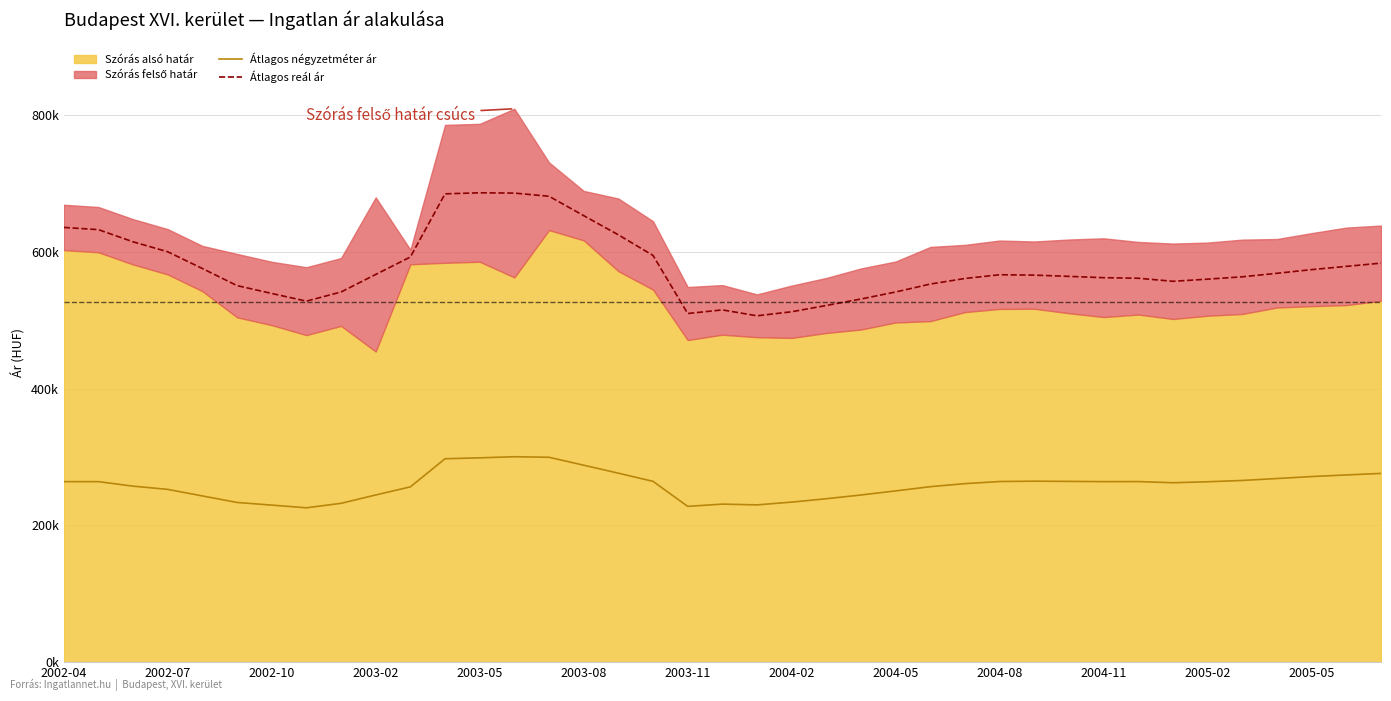

The value of Átlagos négyzetméter ár at 2004-02 is 330547. True or false?

False